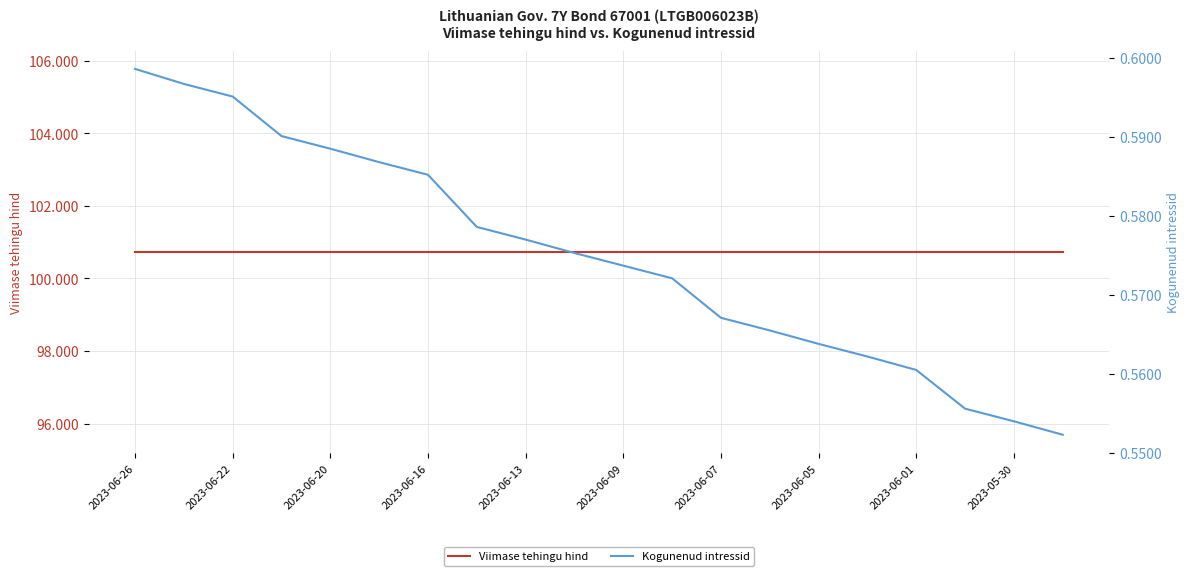

Count the number of categories in the chart.

20